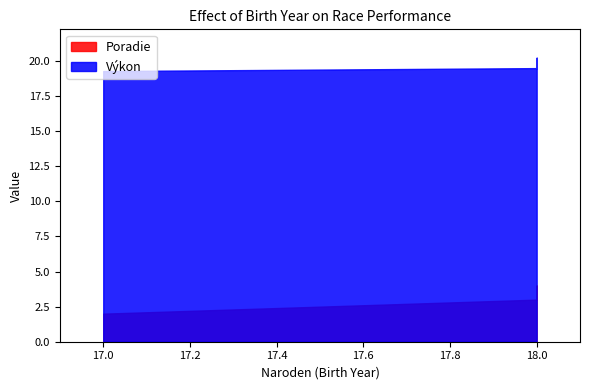

How many lines are shown in the chart?

2